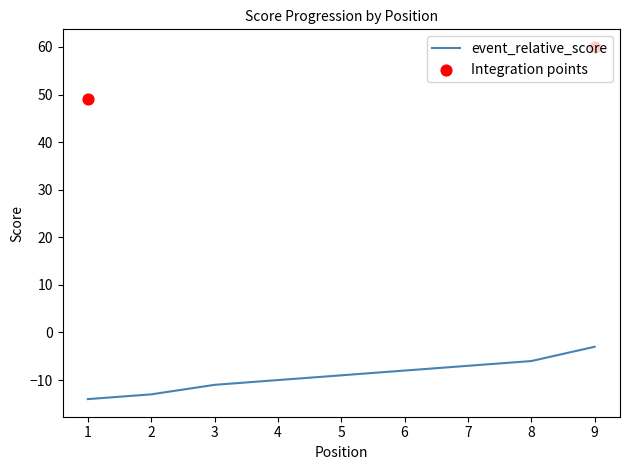

What is the change in value from 6 to 8?

+2